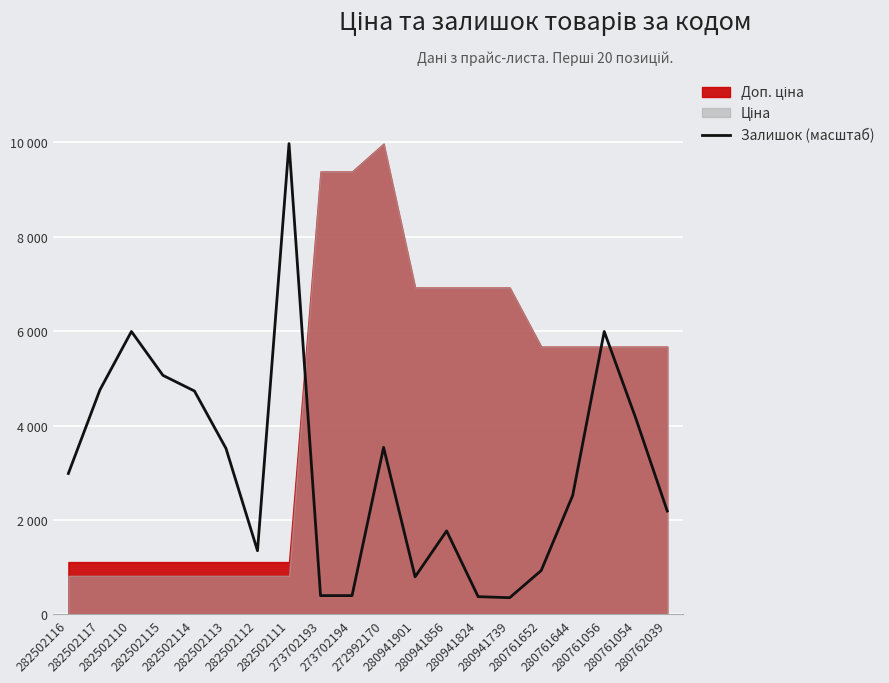

True or false: there are more than 2 points higher than both neighbors.

True